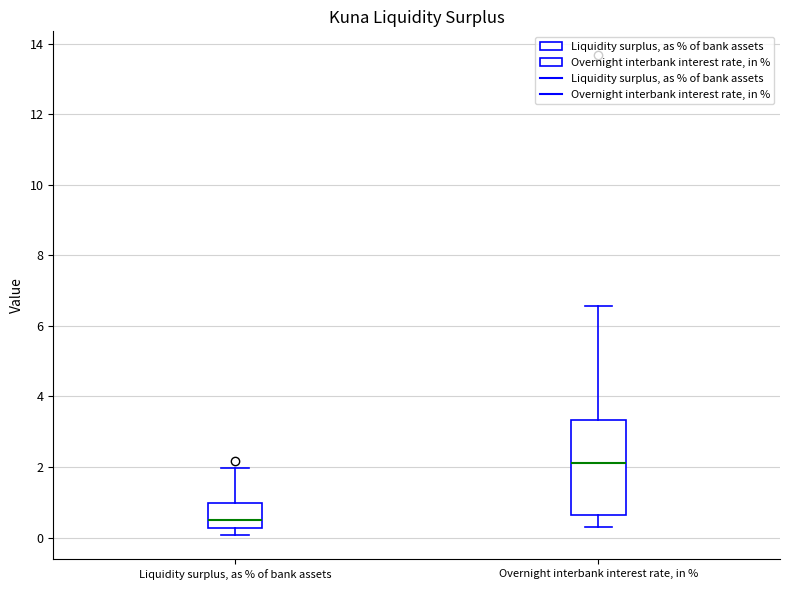

Reading left to right, read every box against the y-axis: the position of its median line, the range the box covers, and the ends of its whiskers. The values are not printed on the chart, so give them approximately, as read against the axis.

Liquidity surplus, as % of bank assets: median 0.4, box 0.2 to 1.0, whiskers 0.0 to 2.0
Overnight interbank interest rate, in %: median 2.2, box 0.6 to 3.4, whiskers 0.2 to 6.6